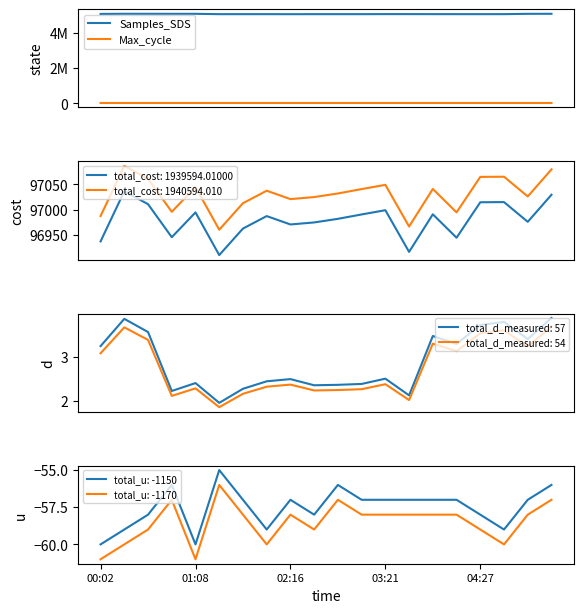

List the series in order of their overall mean, lowest first.

Max_cycle, Samples_SDS